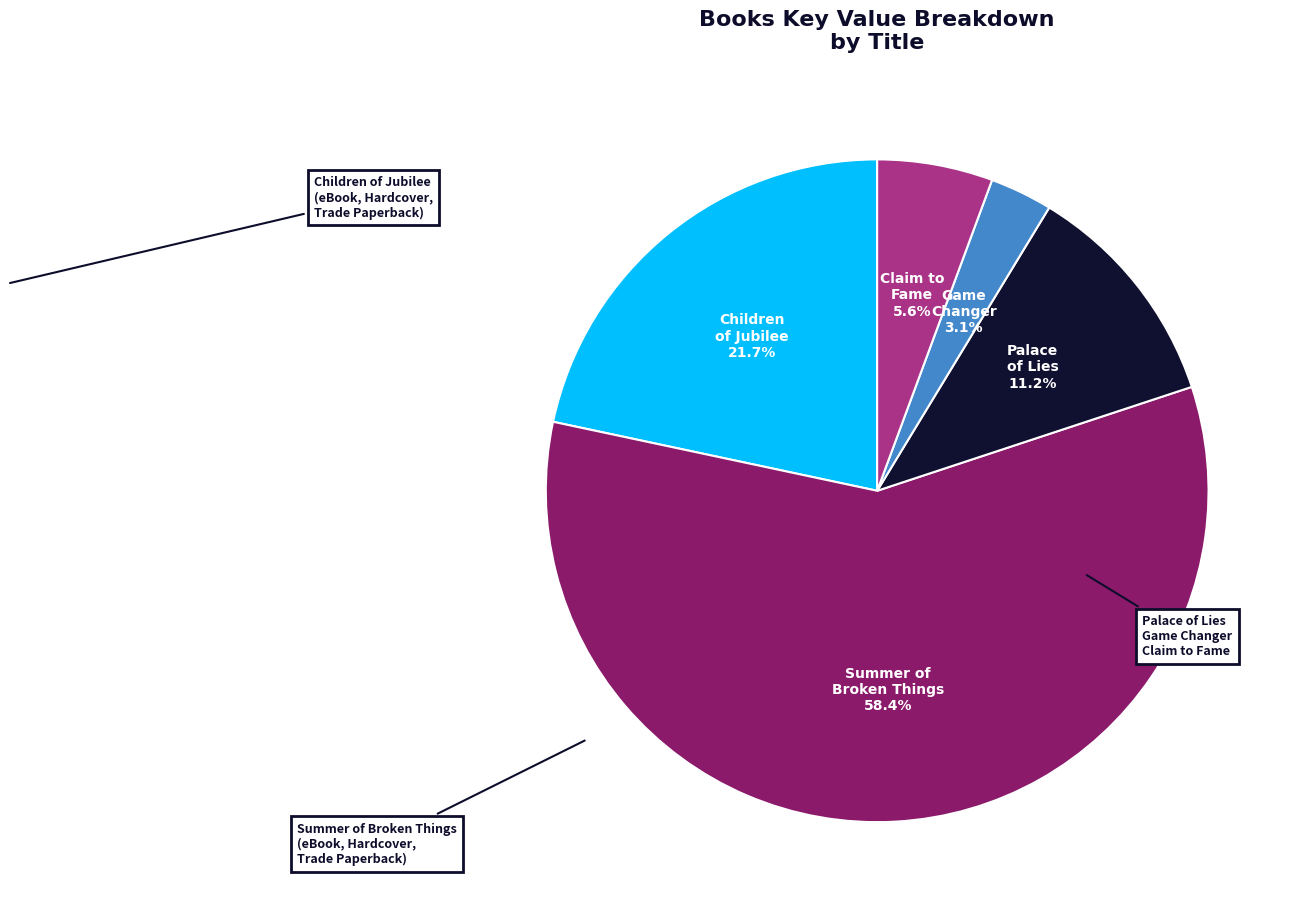

Does Claim to Fame represent more than half of the total?

No